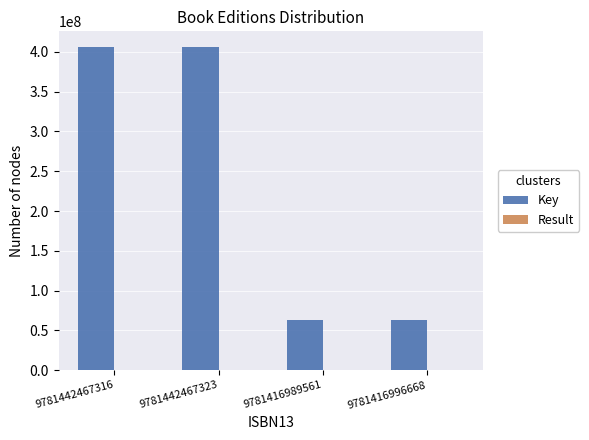

Between 9781442467323 and 9781416996668, which series saw the biggest shift?

Key